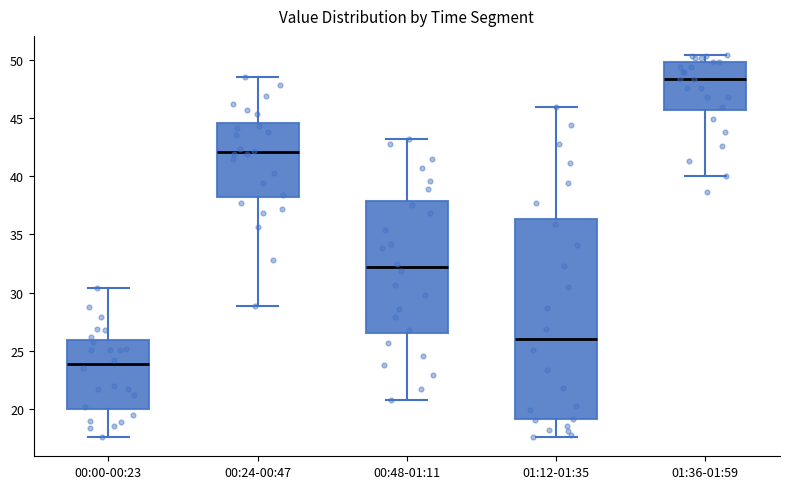

Comparing the boxes themselves (not the whiskers), which one is the tallest?

01:12-01:35